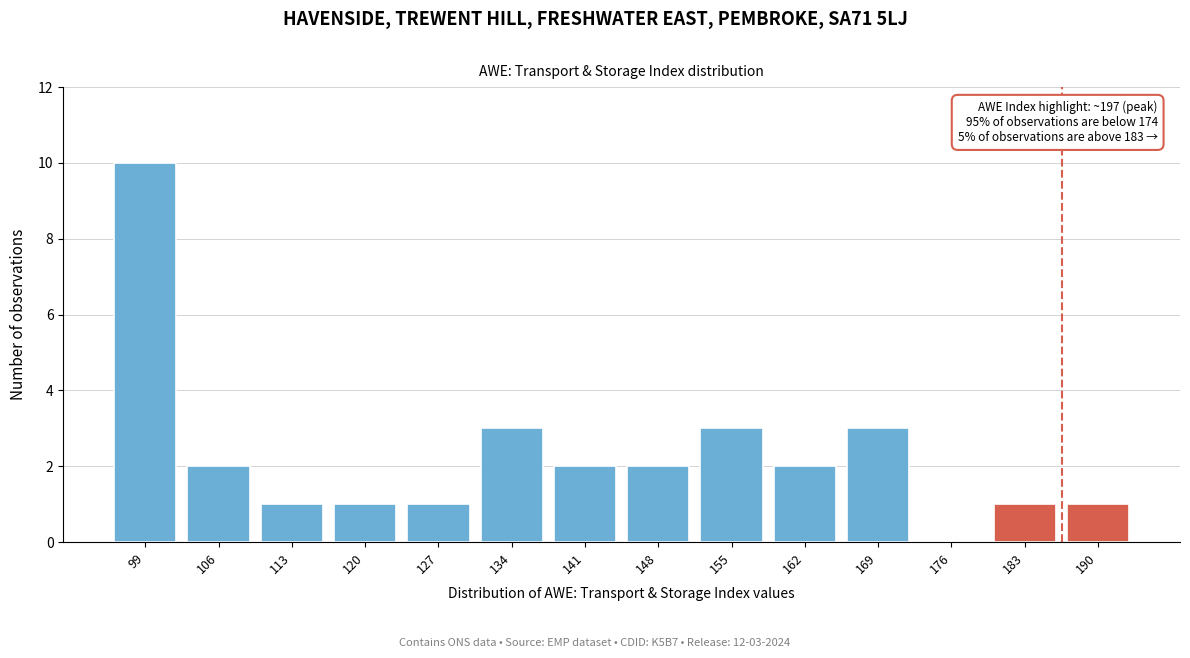

Reading right to left, list all the values displayed in this chart.

190=1	183=1	176=0	169=3	162=2	155=3	148=2	141=2	134=3	127=1	120=1	113=1	106=2	99=10